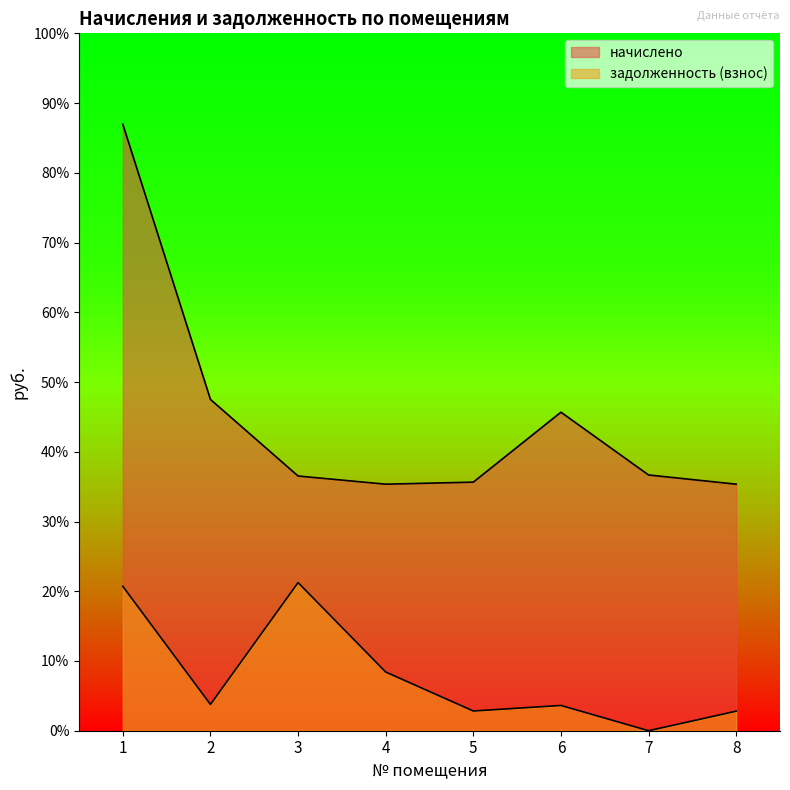

Which series has the largest total across all categories?

начислено